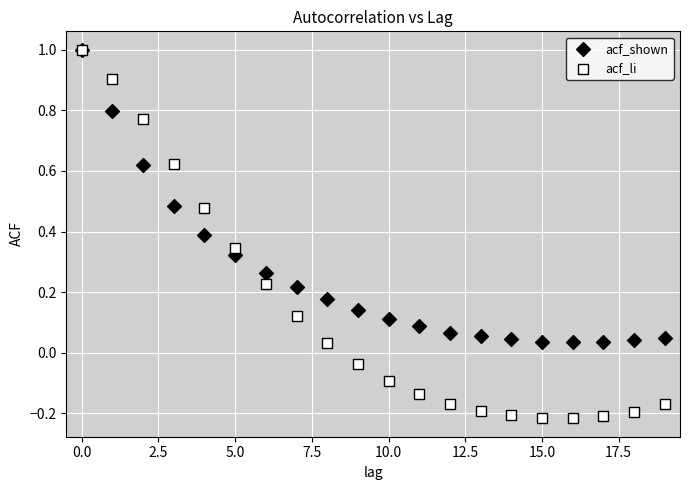

Which series has the widest spread of Y values?

acf_li